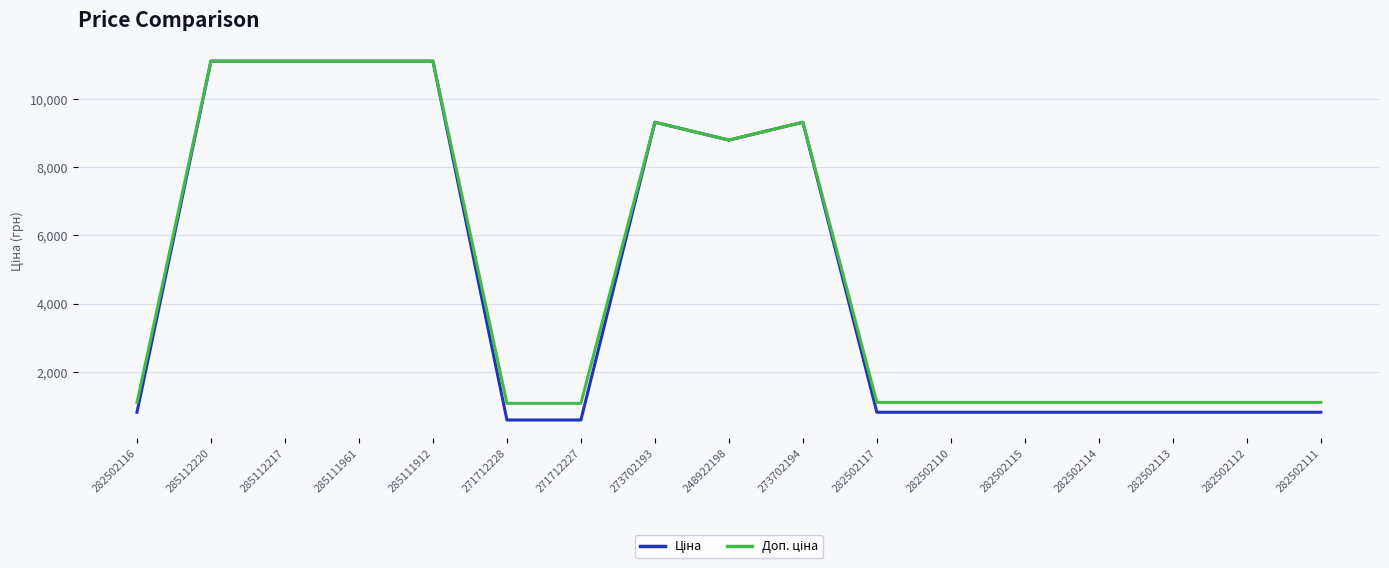

What is the difference between the highest and lowest values at 271712227?

488.5